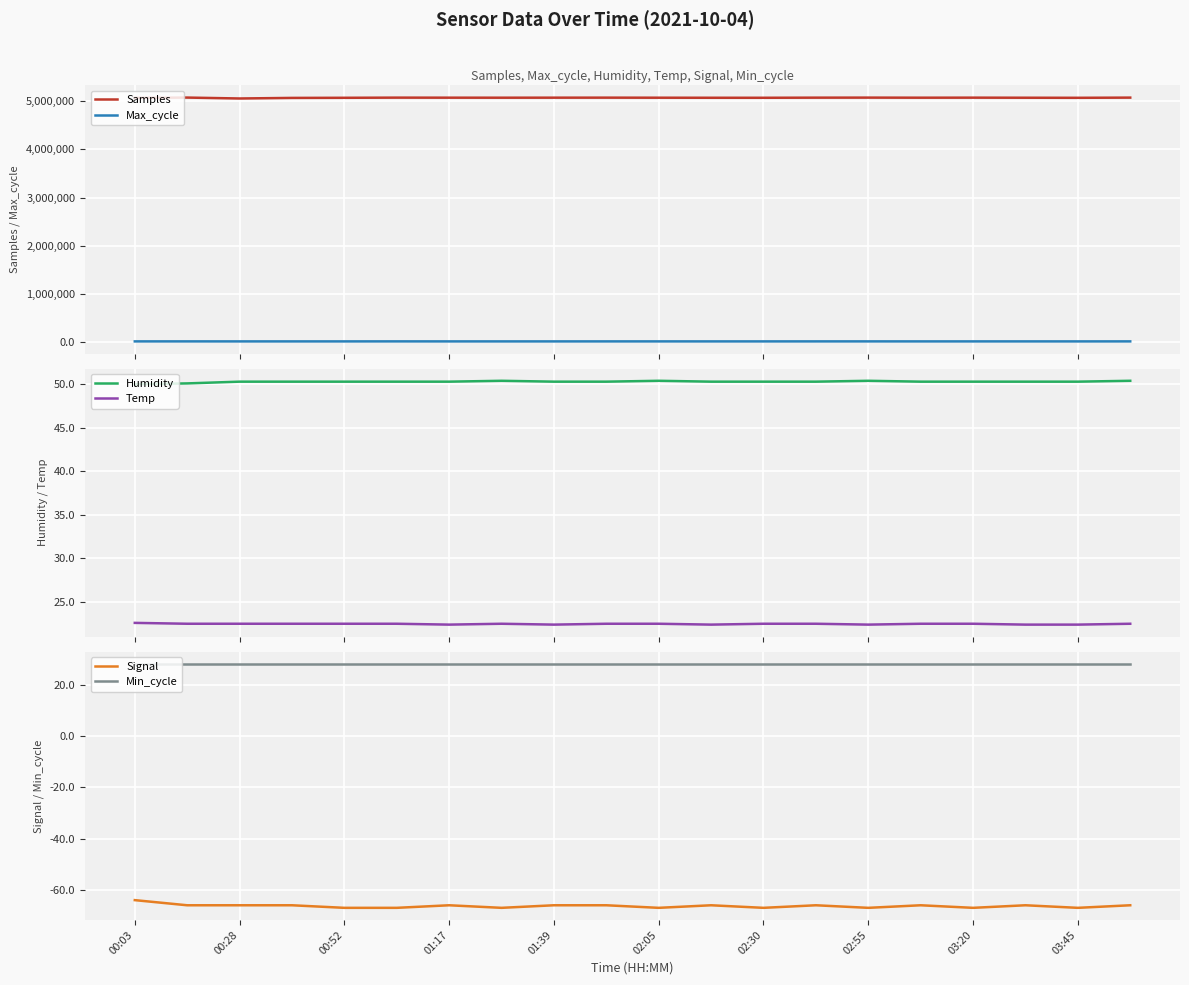

True or false: Max_cycle and Samples intersect in this chart.

False